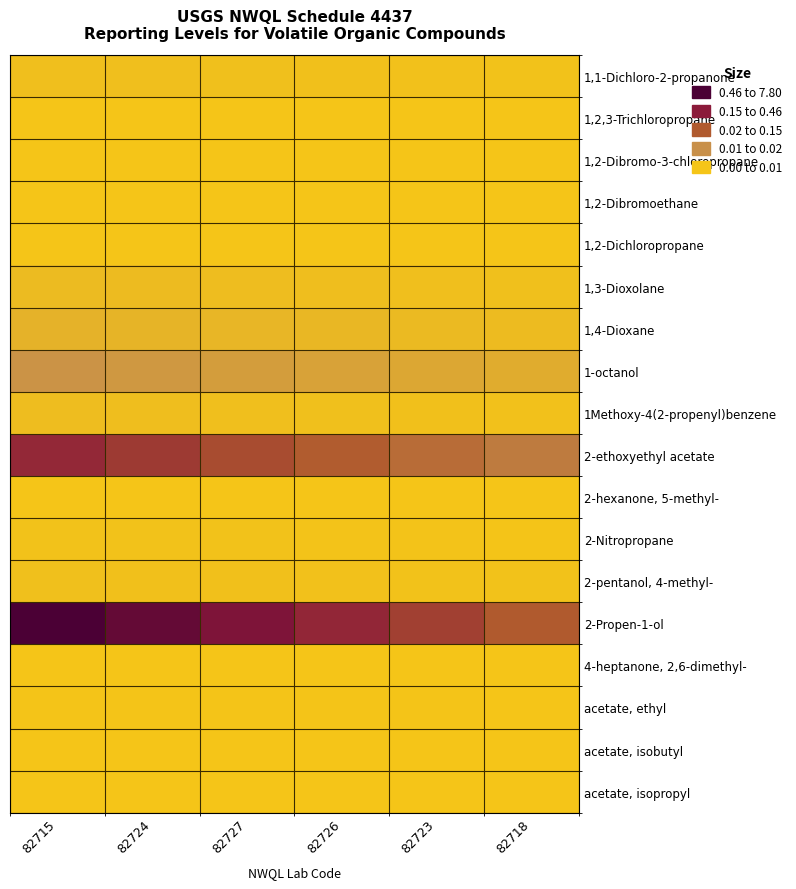

Reading left to right, extract all data points from this chart.

1,1-Dichloro-2-propanone: 82715=0.2	82724=0.2	82727=0.2	82726=0.2	82723=0.1	82718=0.1
1,2,3-Trichloropropane: 82715=0.0	82724=0.0	82727=0.0	82726=0.0	82723=0.0	82718=0.0
1,2-Dibromo-3-chloropropane: 82715=0.0	82724=0.0	82727=0.0	82726=0.0	82723=0.0	82718=0.0
1,2-Dibromoethane: 82715=0.0	82724=0.0	82727=0.0	82726=0.0	82723=0.0	82718=0.0
1,2-Dichloropropane: 82715=0.0	82724=0.0	82727=0.0	82726=0.0	82723=0.0	82718=0.0
1,3-Dioxolane: 82715=0.4	82724=0.3	82727=0.3	82726=0.3	82723=0.2	82718=0.2
1,4-Dioxane: 82715=0.7	82724=0.6	82727=0.6	82726=0.5	82723=0.4	82718=0.3
1-octanol: 82715=1.8	82724=1.6	82727=1.4	82726=1.3	82723=1.1	82718=0.9
1Methoxy-4(2-propenyl)benzene: 82715=0.3	82724=0.3	82727=0.2	82726=0.2	82723=0.2	82718=0.1
2-ethoxyethyl acetate: 82715=5.4	82724=4.9	82727=4.3	82726=3.8	82723=3.2	82718=2.7
2-hexanone, 5-methyl-: 82715=0.0	82724=0.0	82727=0.0	82726=0.0	82723=0.0	82718=0.0
2-Nitropropane: 82715=0.1	82724=0.1	82727=0.1	82726=0.1	82723=0.1	82718=0.1
2-pentanol, 4-methyl-: 82715=0.2	82724=0.2	82727=0.2	82726=0.1	82723=0.1	82718=0.1
2-Propen-1-ol: 82715=7.8	82724=7.0	82727=6.2	82726=5.5	82723=4.7	82718=3.9
4-heptanone, 2,6-dimethyl-: 82715=0.0	82724=0.0	82727=0.0	82726=0.0	82723=0.0	82718=0.0
acetate, ethyl: 82715=0.1	82724=0.1	82727=0.0	82726=0.0	82723=0.0	82718=0.0
acetate, isobutyl: 82715=0.0	82724=0.0	82727=0.0	82726=0.0	82723=0.0	82718=0.0
acetate, isopropyl: 82715=0.0	82724=0.0	82727=0.0	82726=0.0	82723=0.0	82718=0.0